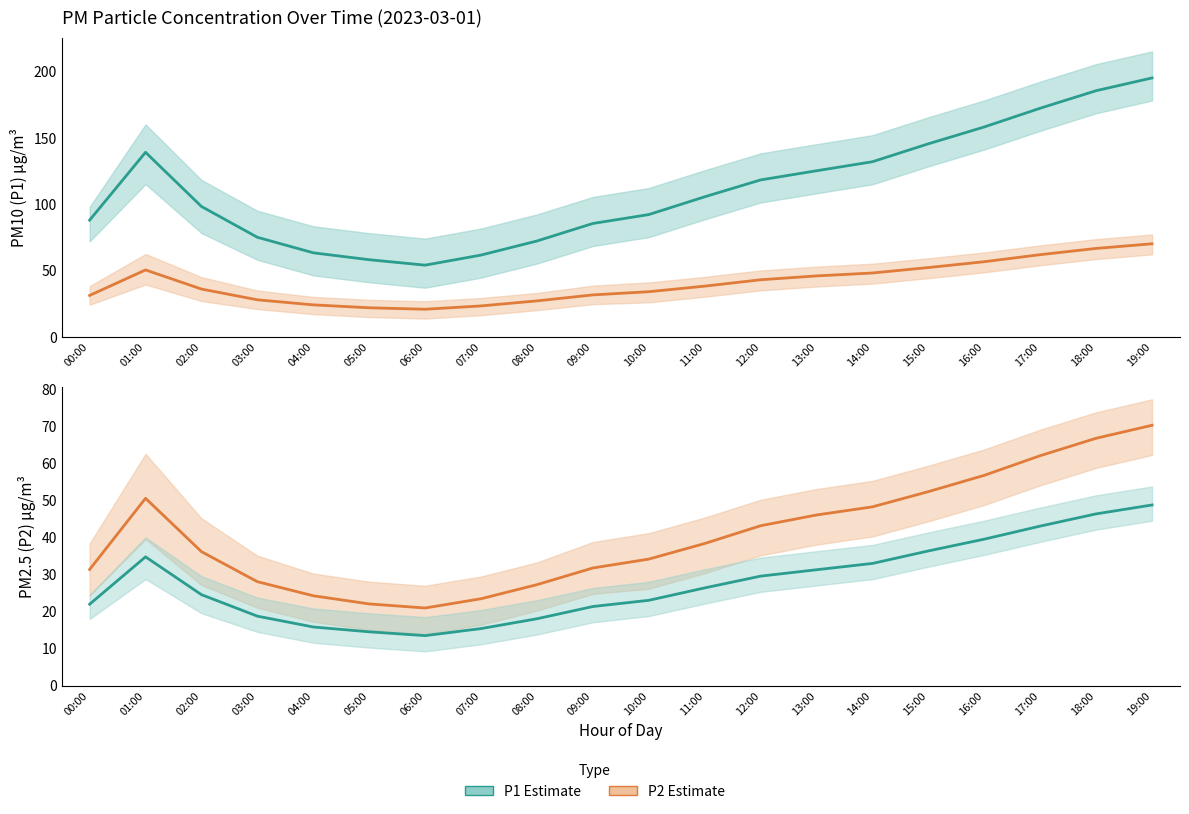

What position from the right is 02:00?

18